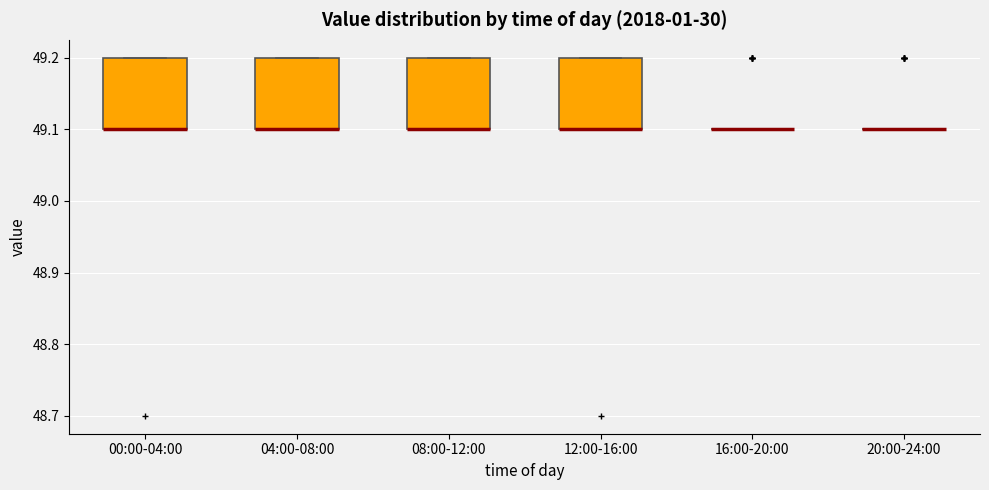

Reading left to right, read every box against the y-axis: the position of its median line, the range the box covers, and the ends of its whiskers. The values are not printed on the chart, so give them approximately, as read against the axis.

00:00-04:00: median 49.1 (drawn on the box's lower edge), box 49.1 to 49.2, whiskers 49.1 to 49.2
04:00-08:00: median 49.1 (drawn on the box's lower edge), box 49.1 to 49.2, whiskers 49.1 to 49.2
08:00-12:00: median 49.1 (drawn on the box's lower edge), box 49.1 to 49.2, whiskers 49.1 to 49.2
12:00-16:00: median 49.1 (drawn on the box's lower edge), box 49.1 to 49.2, whiskers 49.1 to 49.2
16:00-20:00: box collapsed to a line at 49.1, whiskers 49.1 to 49.1
20:00-24:00: box collapsed to a line at 49.1, whiskers 49.1 to 49.1